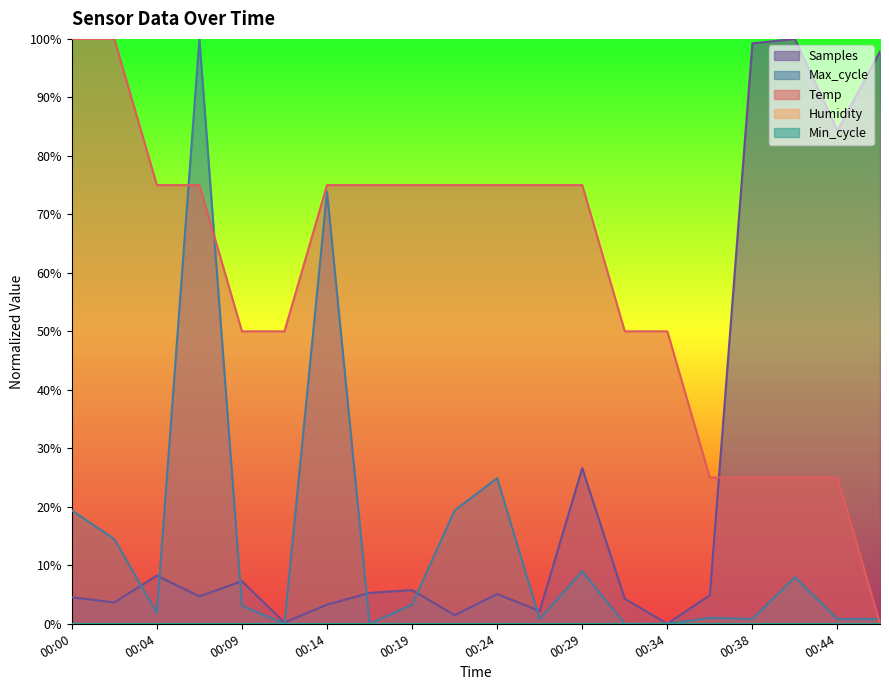

At which label is Max_cycle closest to 50?

00:14